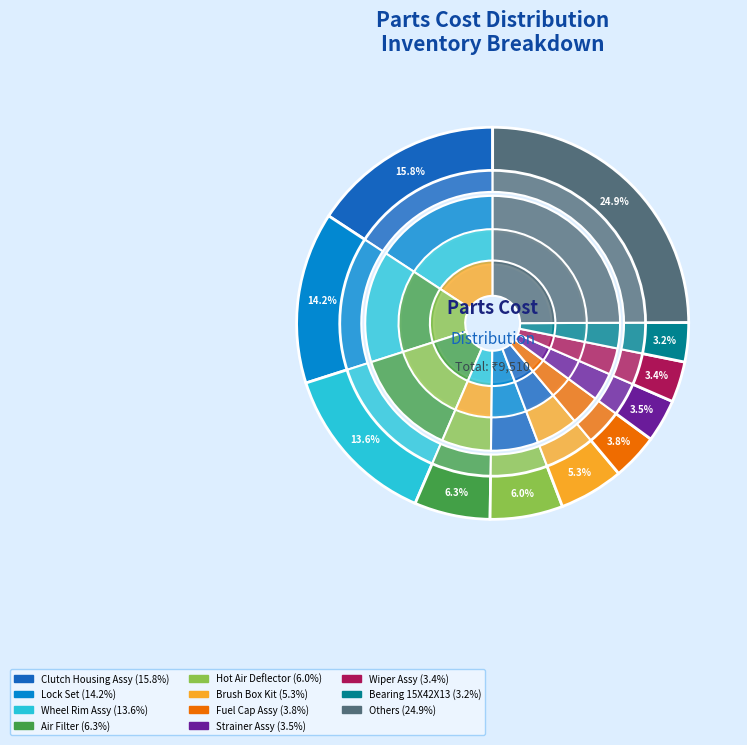

The Seal Valve Stem slice represents 1% of the pie. True or false?

True